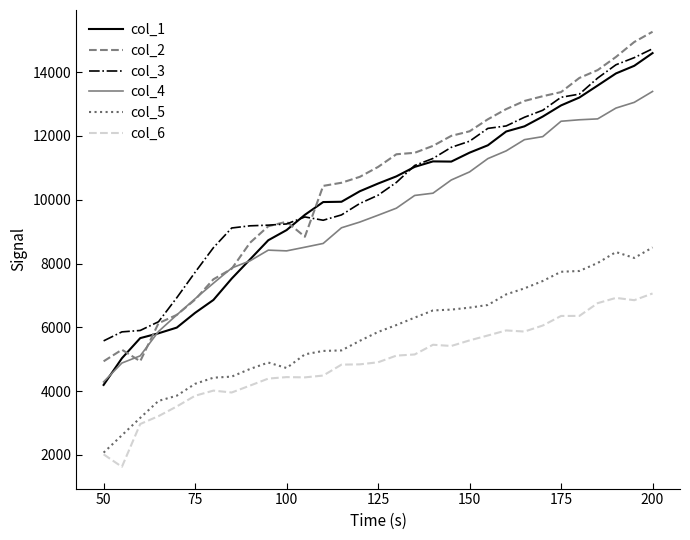

True or false: col_5 and col_1 intersect in this chart.

False